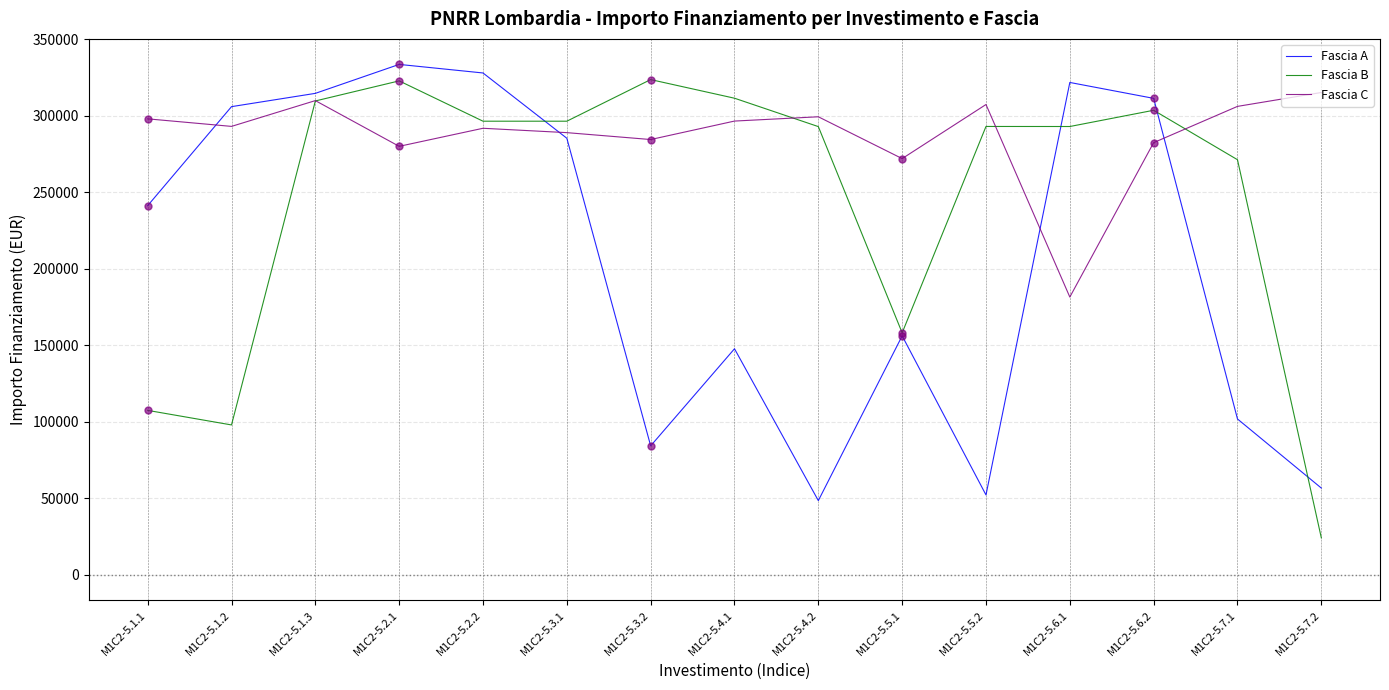

Is the value of Fascia B at M1C2-5.6.2 greater than the value of Fascia A at M1C2-5.1.3?

No